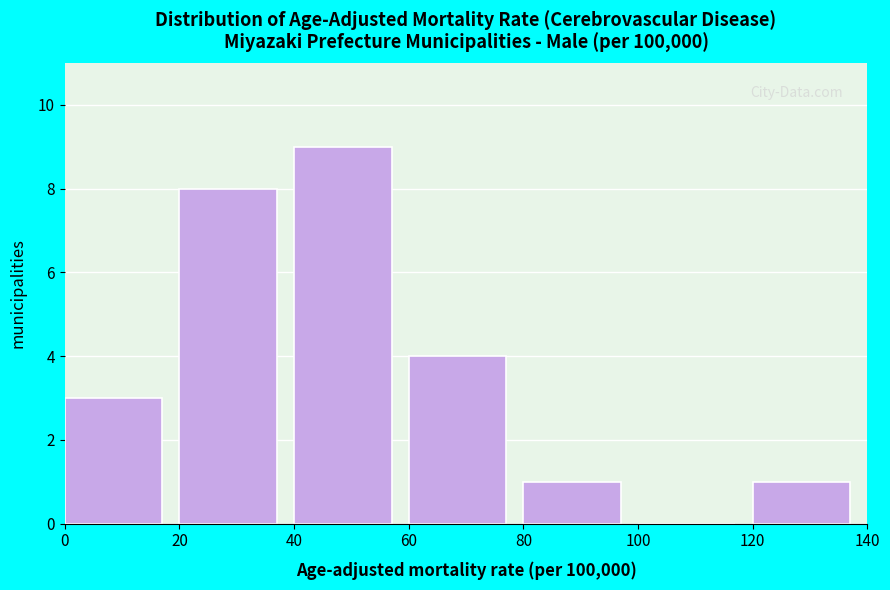

Reading left to right, transcribe this chart: for each bar, give the range it covers on the x-axis and its height. The values are not printed on the chart, so give them approximately, as read against the axis.

0 to 20: 3
20 to 40: 8
40 to 60: 9
60 to 80: 4
80 to 100: 1
100 to 120: 0
120 to 140: 1